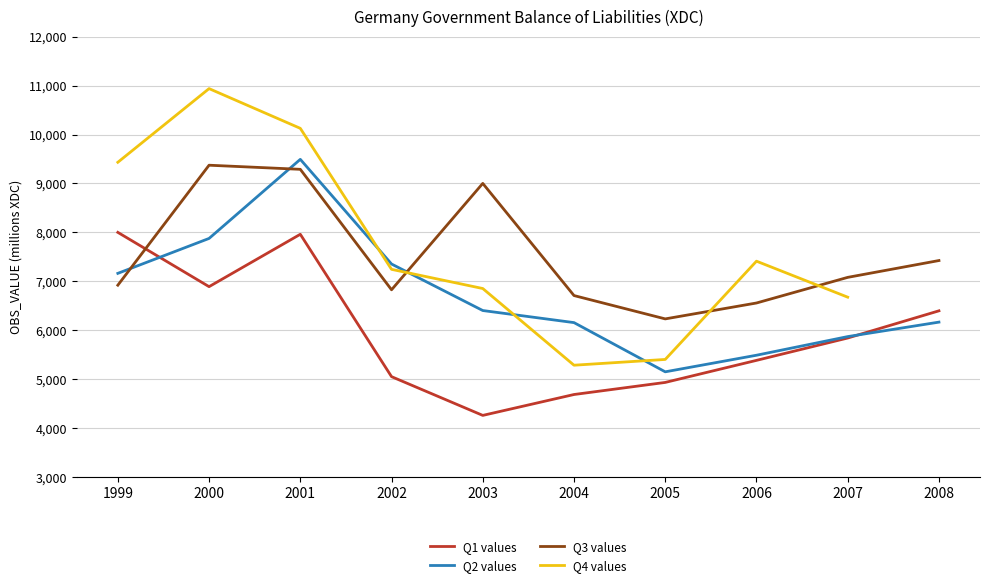

Where do Q3 values and Q2 values first cross each other?

1999 and 2000